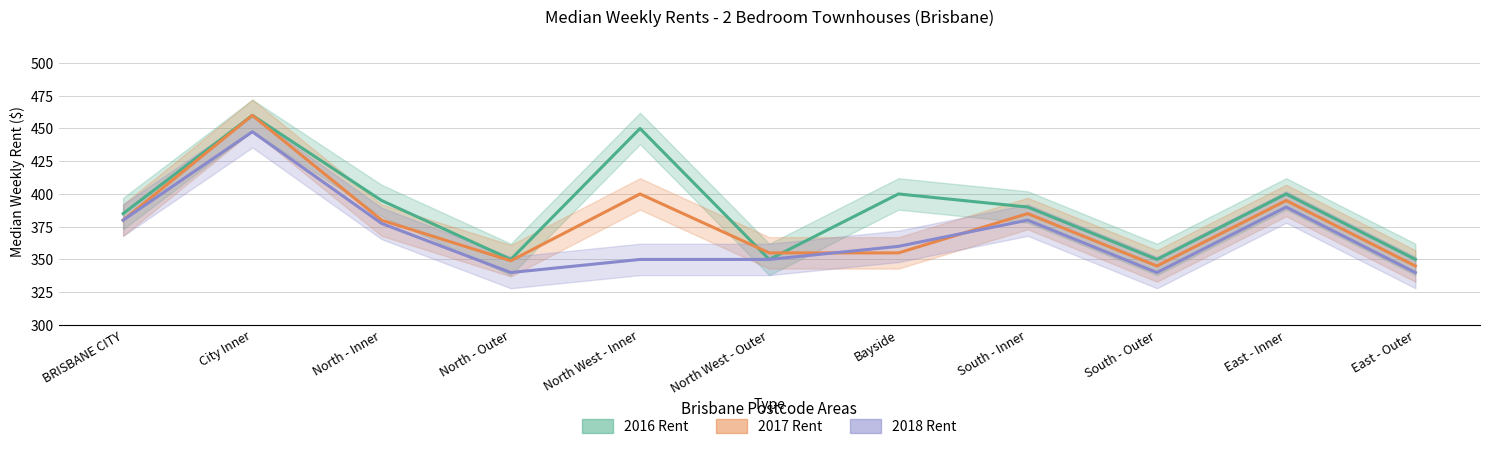

At BRISBANE CITY, list the series in order from smallest to largest.

2017 Rent, 2018 Rent, 2016 Rent